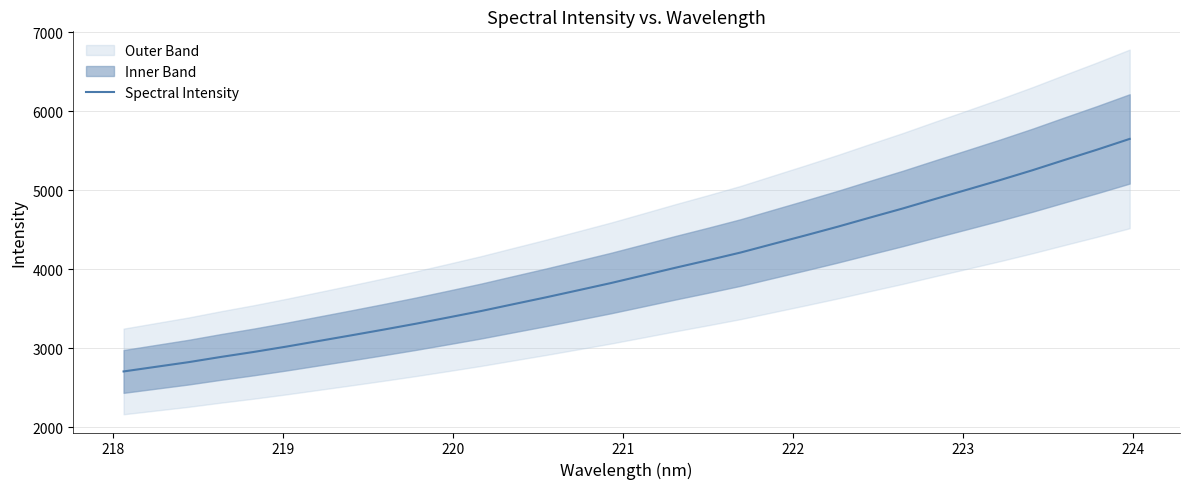

What is the value of the 30th point from the left?

5385.3